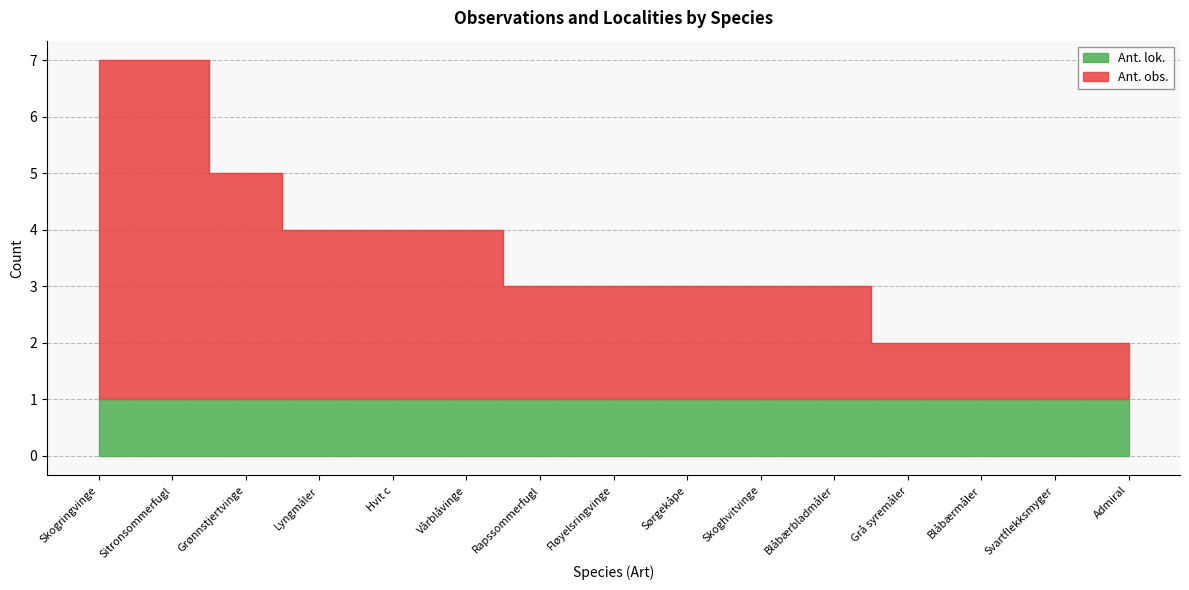

What is the value of the 6th point from the left?

4